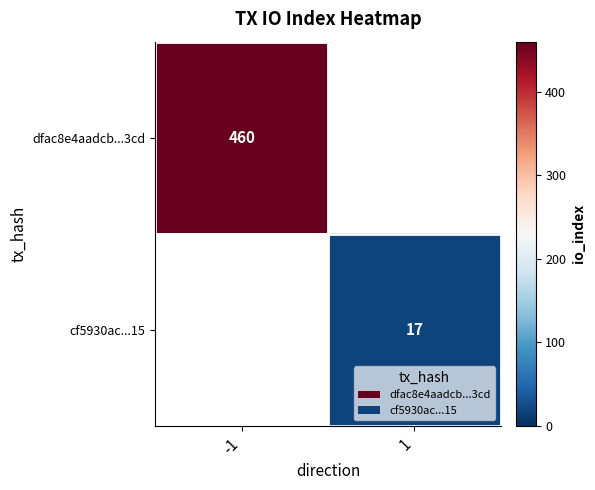

The value of cf5930ac...15 at 1 is 17. True or false?

True